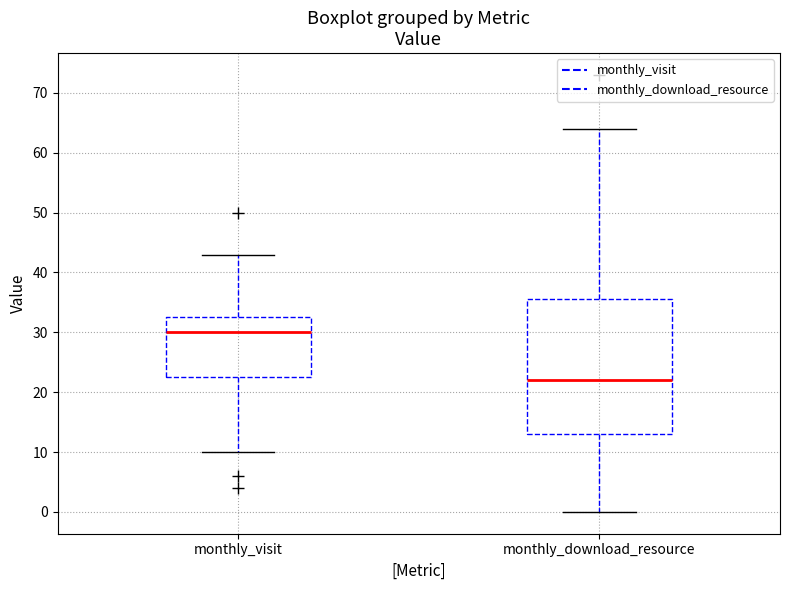

Reading left to right, transcribe this box plot: for each box, give where its median line is, the range the box spans, and where its two whiskers end, as read against the y-axis. The values are not printed on the chart, so give them approximately, as read against the axis.

monthly_visit: median 30, box 23 to 33, whiskers 10 to 43
monthly_download_resource: median 22, box 13 to 36, whiskers 0 to 64